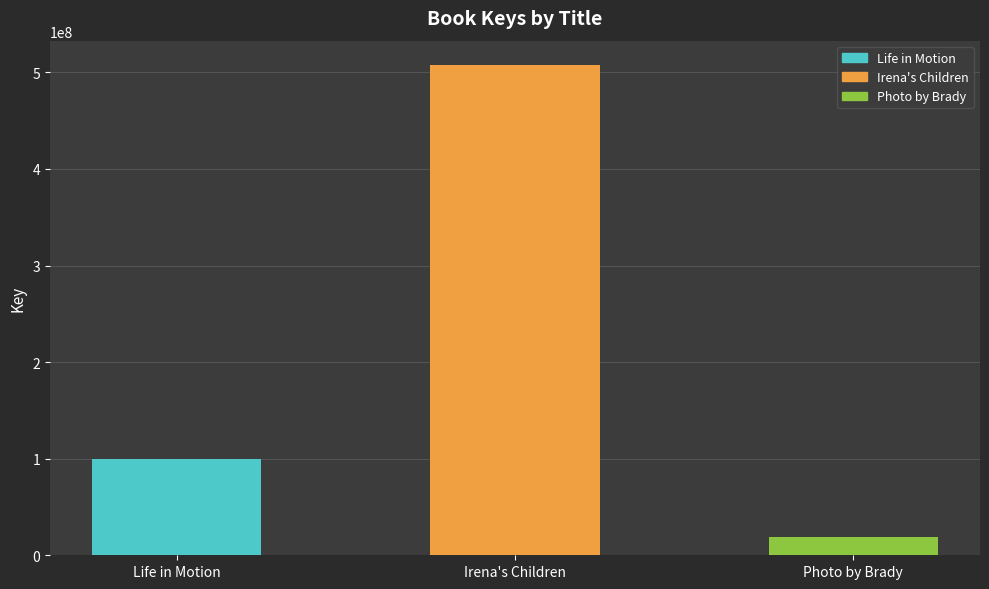

True or false: the data shows 19275704 at Photo by Brady.

True